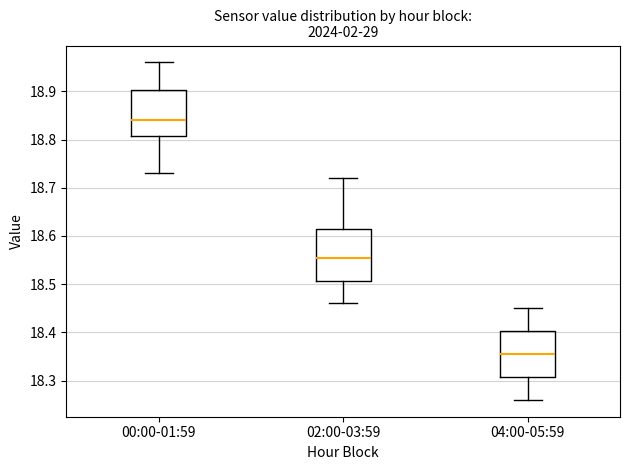

Which box is the tallest, from its lower edge to its upper edge?

02:00-03:59